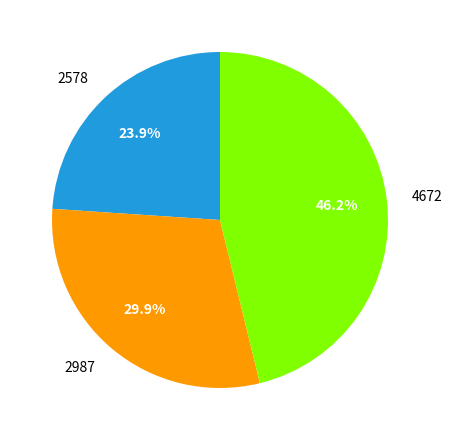

To the nearest percent, what portion does 2578 represent?

24%